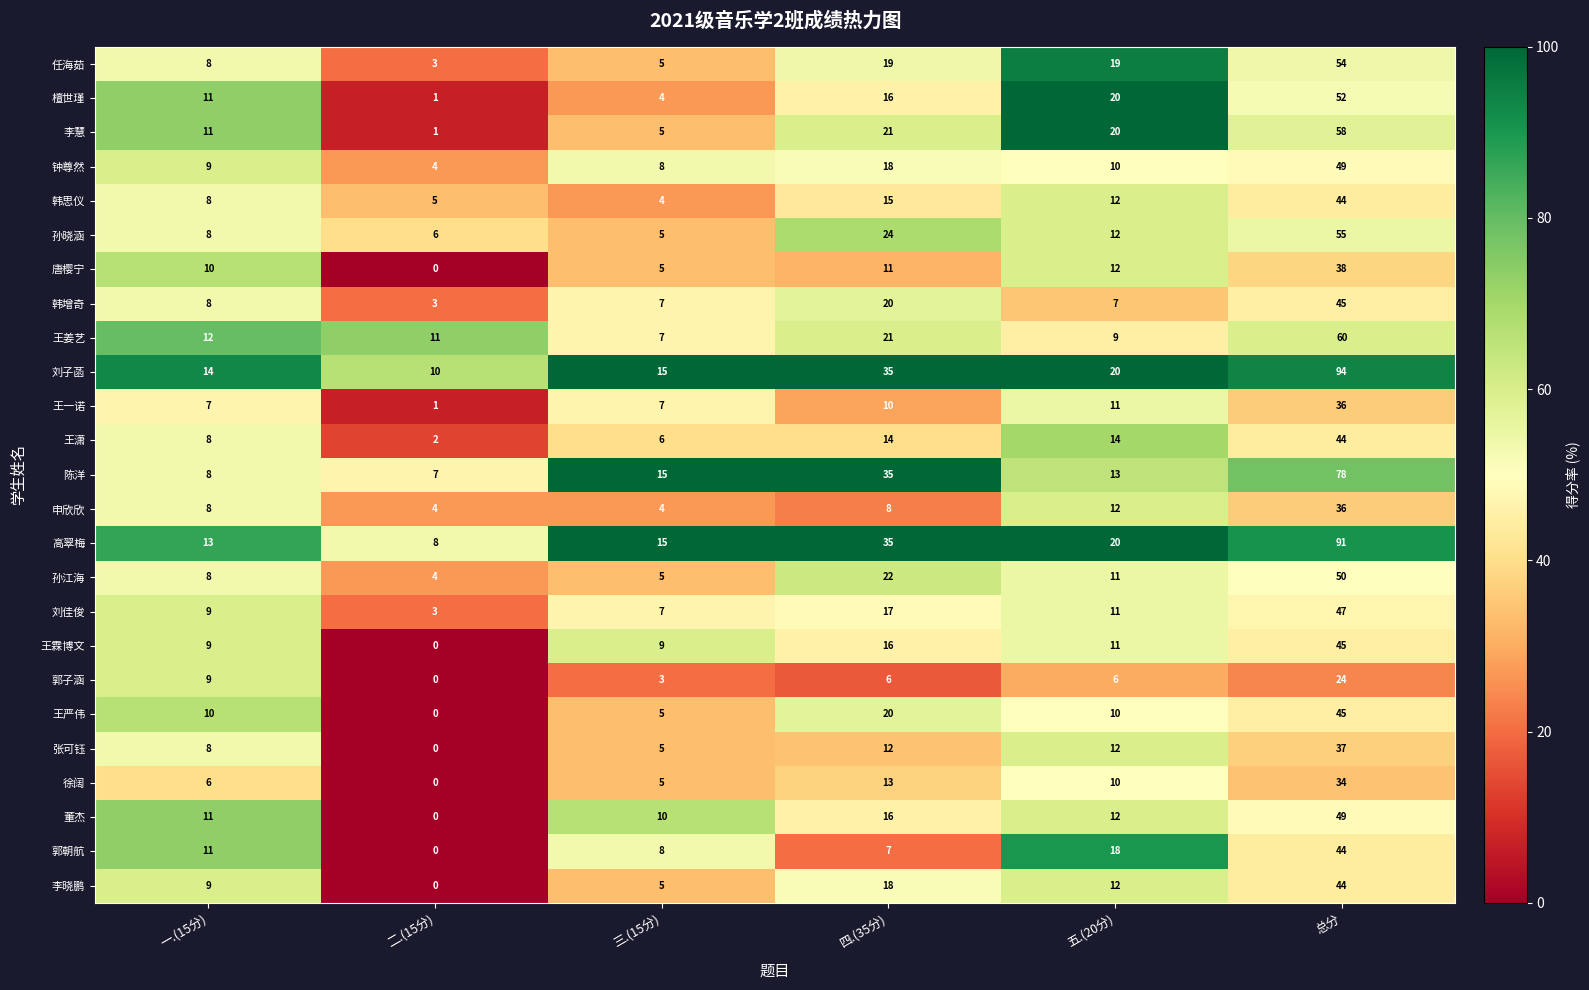

At how many categories does at least one series exceed 28?

2